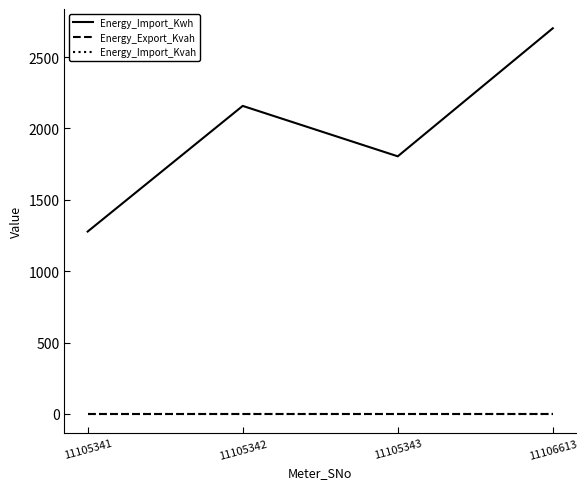

What is the value of the Energy_Import_Kwh point at the 2nd from the left?

2157.9